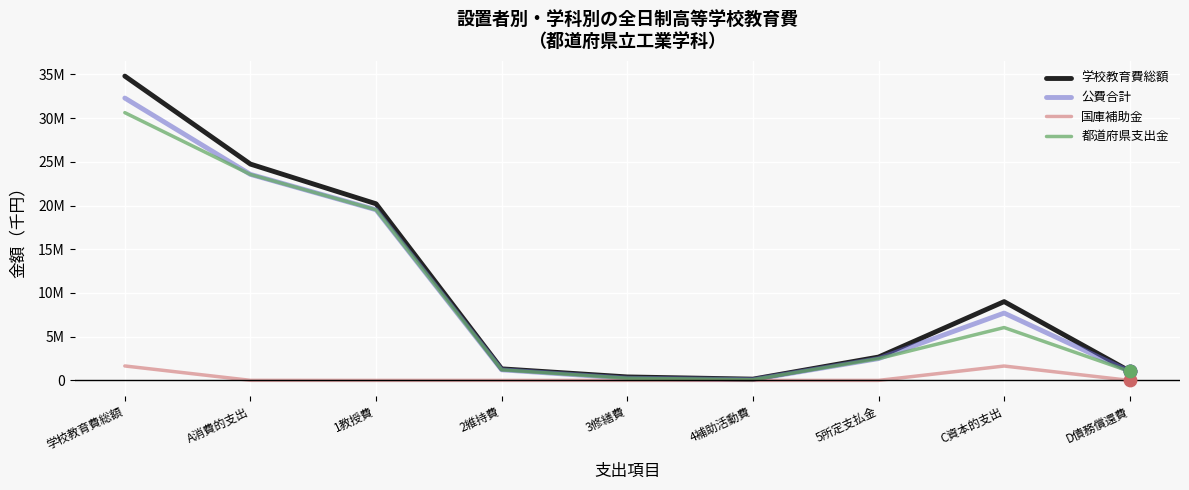

What are all the series names shown in the legend?

学校教育費総額, 公費合計, 国庫補助金, 都道府県支出金